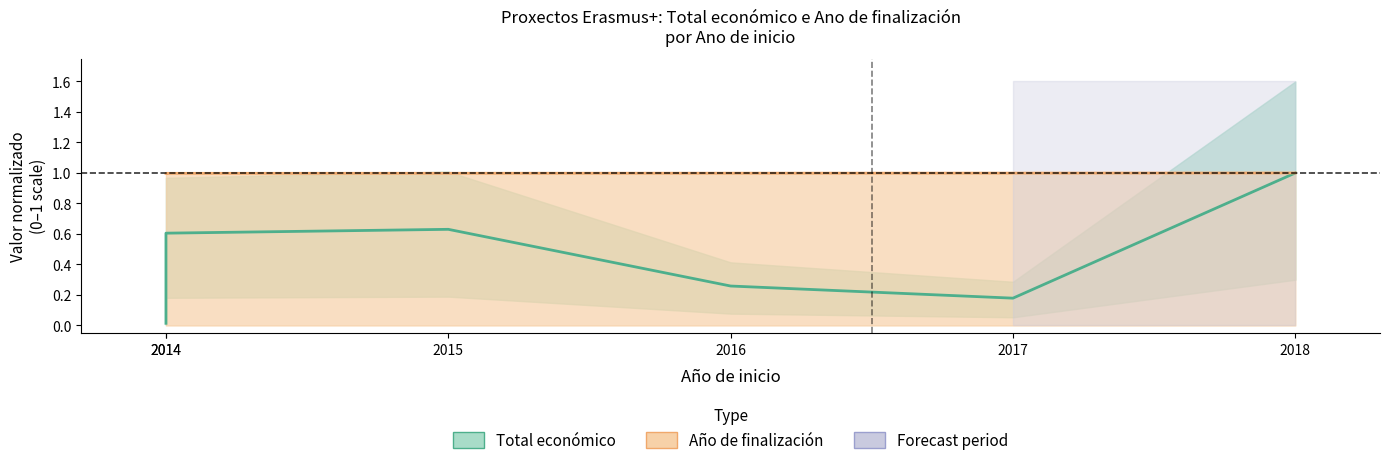

True or false: Total económico (normalised) and Año finalización (normalised) cross at least once.

False